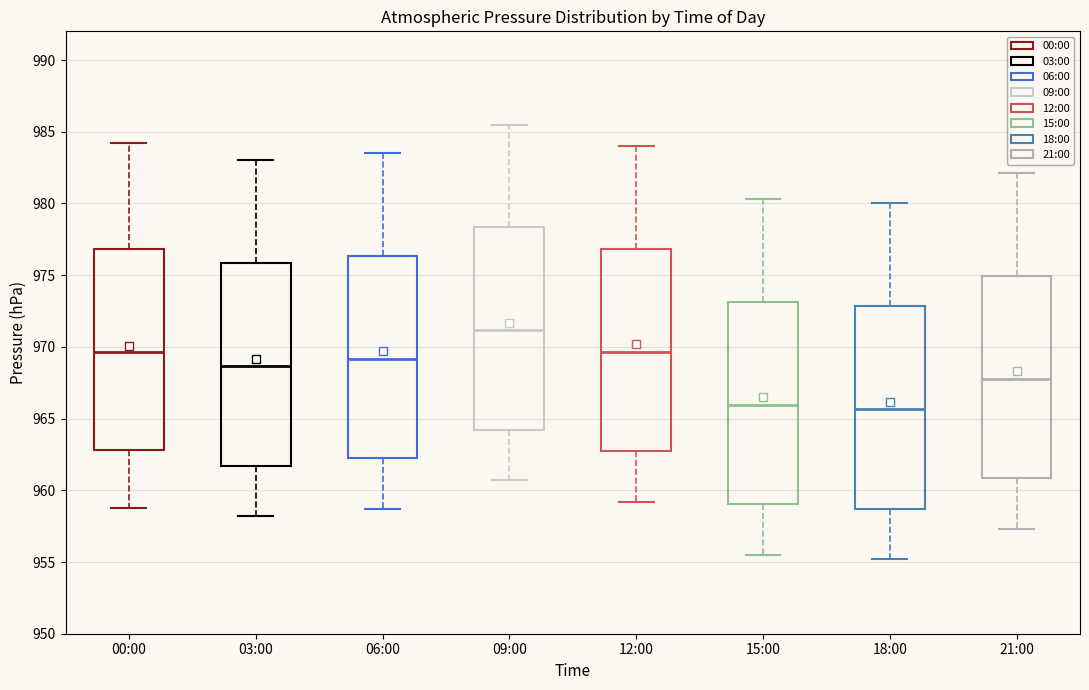

Where does the lower whisker of the box for 03:00 end on the y-axis? The values are not printed on the chart, so give them approximately, as read against the axis.

958.0